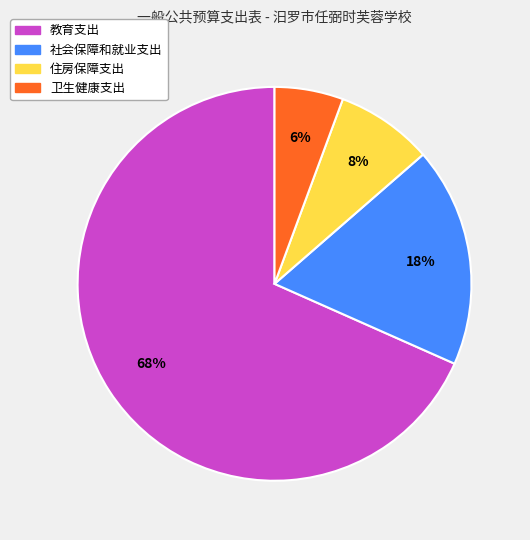

Count the number of slices in the pie.

4